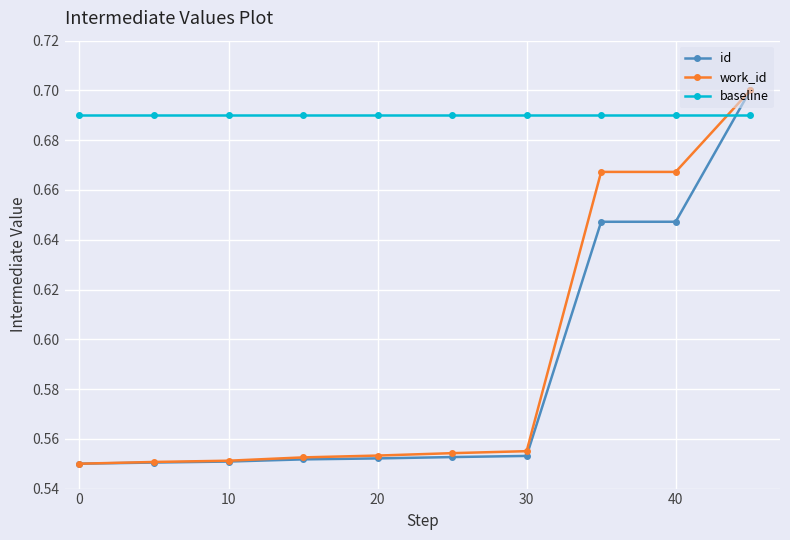

Which series has the largest total across all categories?

baseline